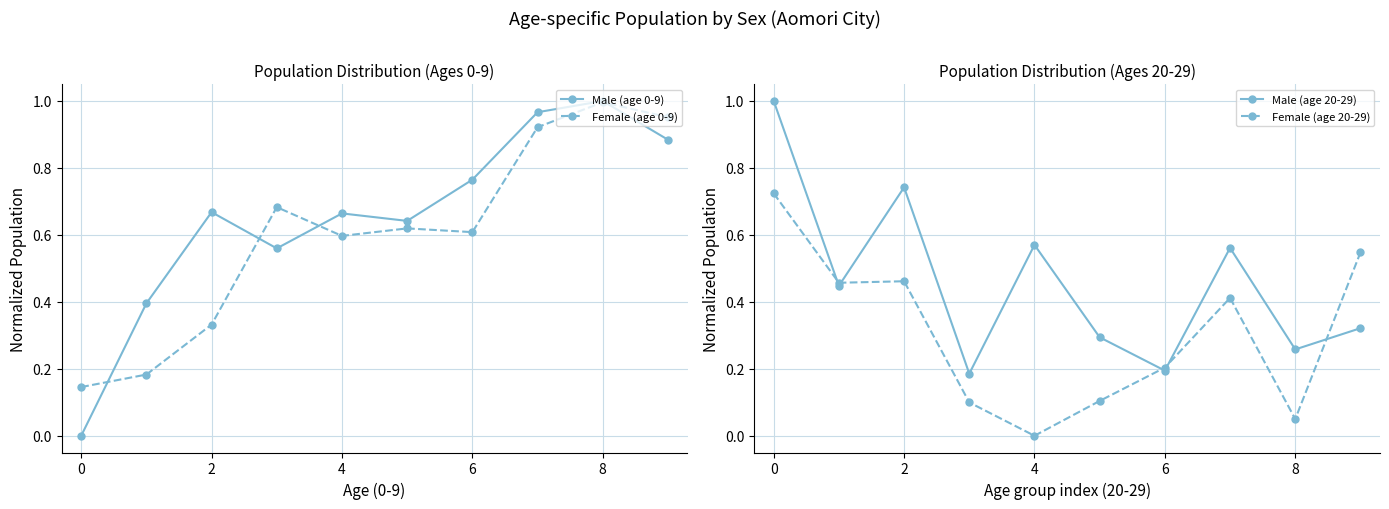

True or false: Male (age 0-9) has more than 0 points higher than both neighbors.

True